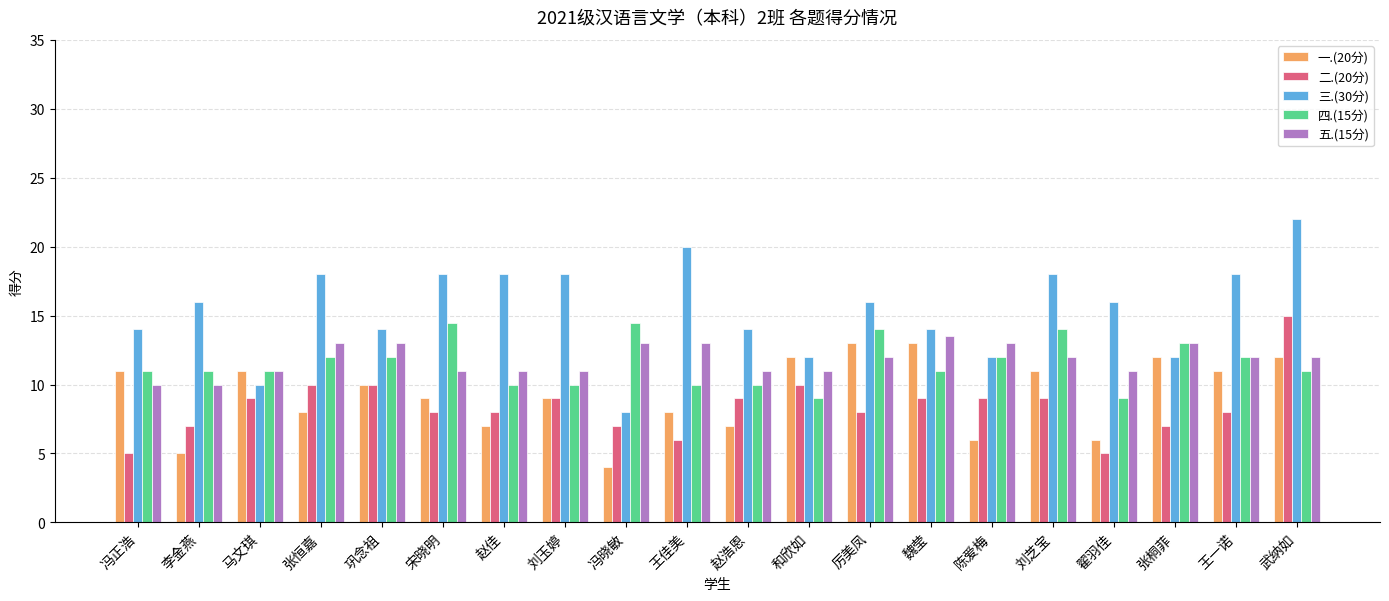

What is the label of the 16th bar from the left?

刘芝宝